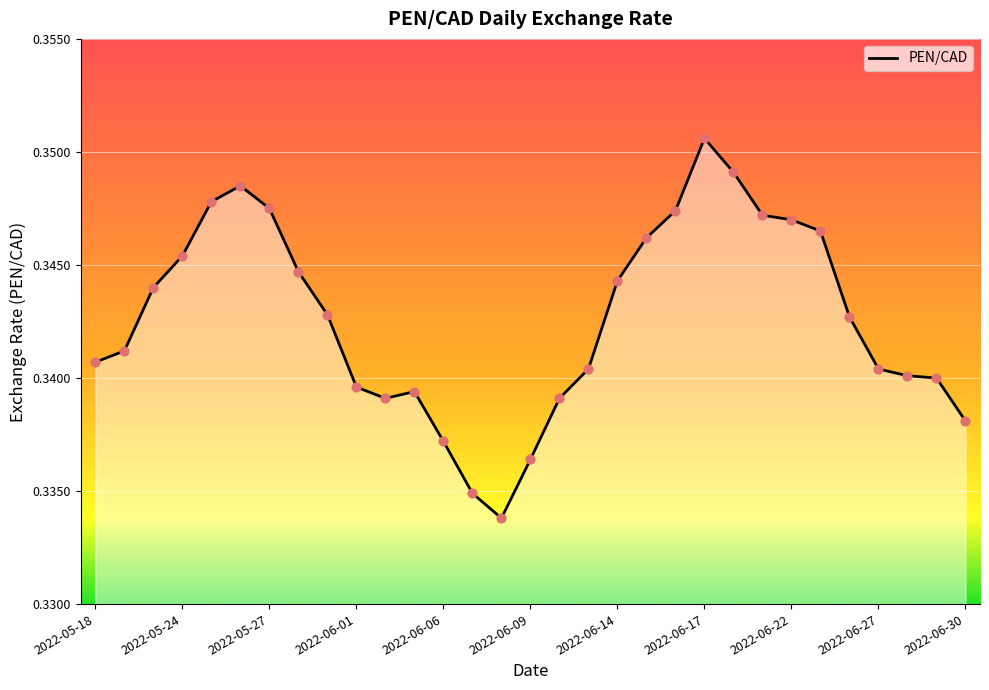

Is this an area chart (filled region under the line)?

Yes